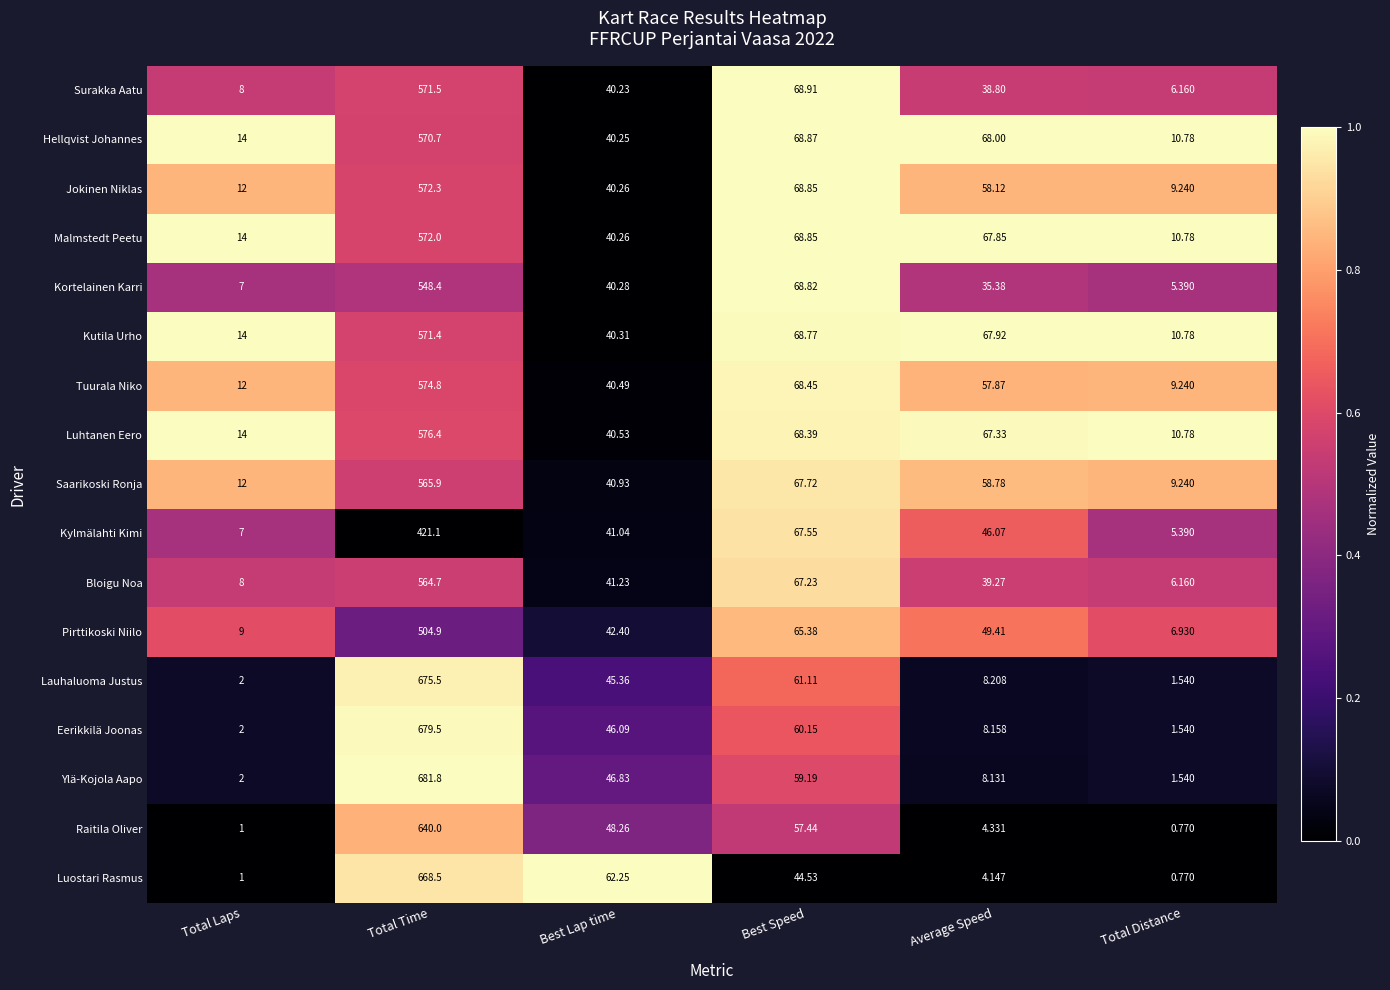

List the series in order of their peak value, lowest first.

Kylmälahti Kimi, Pirttikoski Niilo, Kortelainen Karri, Bloigu Noa, Saarikoski Ronja, Hellqvist Johannes, Kutila Urho, Surakka Aatu, Malmstedt Peetu, Jokinen Niklas, Tuurala Niko, Luhtanen Eero, Raitila Oliver, Luostari Rasmus, Lauhaluoma Justus, Eerikkilä Joonas, Ylä-Kojola Aapo